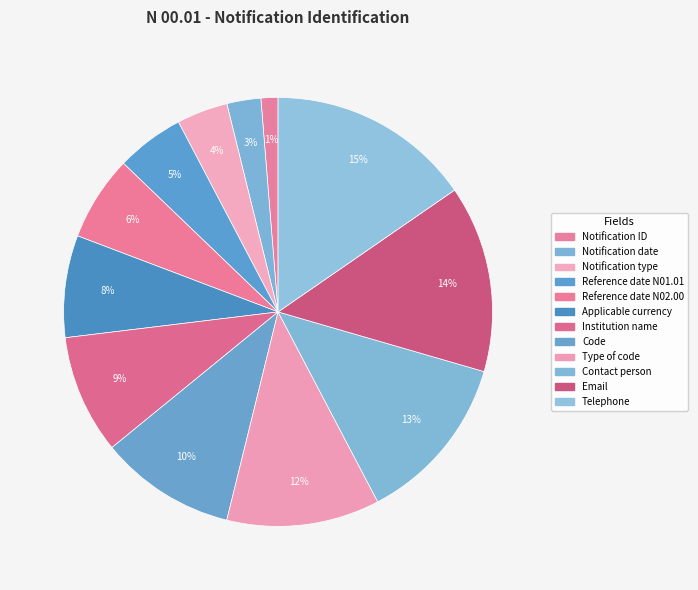

What is the total percentage of Reference date N02.00 and Code?

16.7%